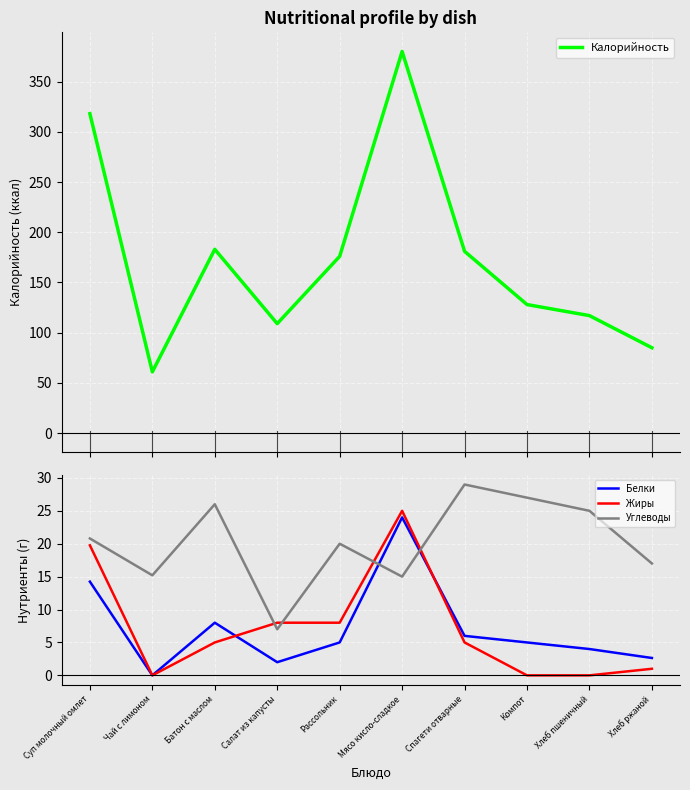

At which category does Углеводы reach its first local valley?

Чай с лимоном